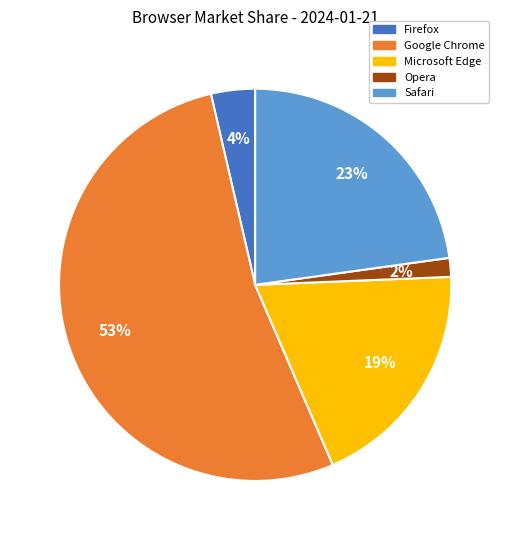

Which slice represents more than half of the pie?

Google Chrome